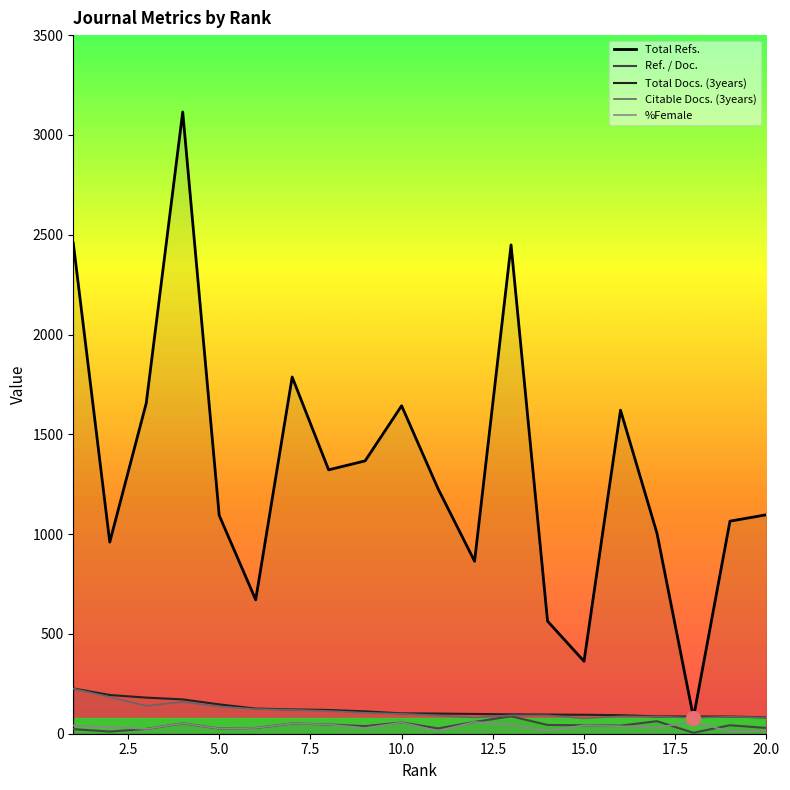

True or false: Citable Docs. (3years) and Ref. / Doc. intersect in this chart.

False